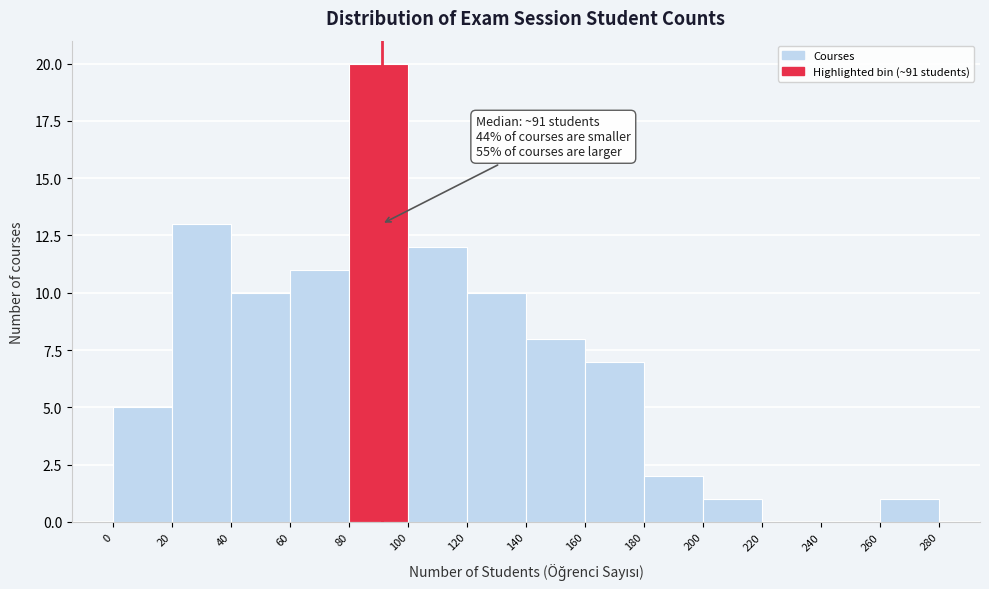

Which range on the x-axis has the tallest bar?

80 to 100